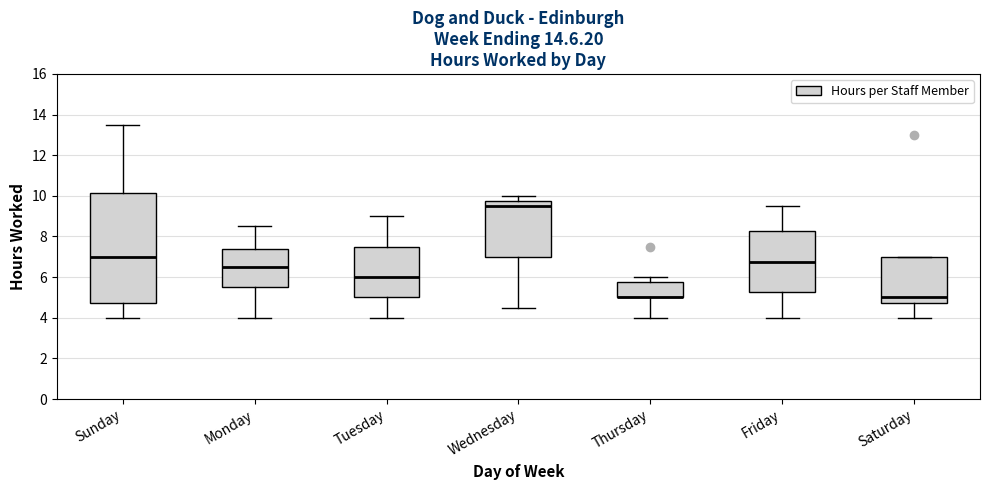

Which box is the tallest, from its lower edge to its upper edge?

Sunday